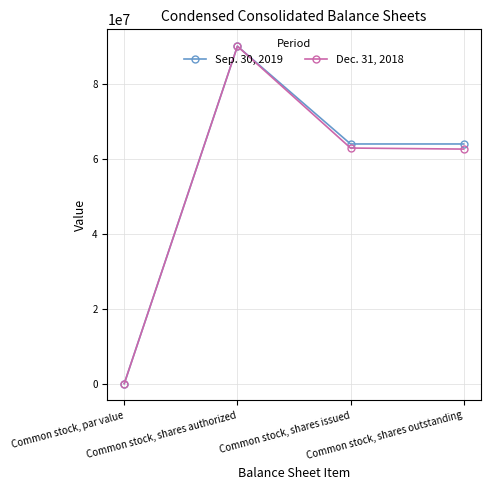

The value of Sep. 30, 2019 at Common stock, shares issued is 63916000. True or false?

True